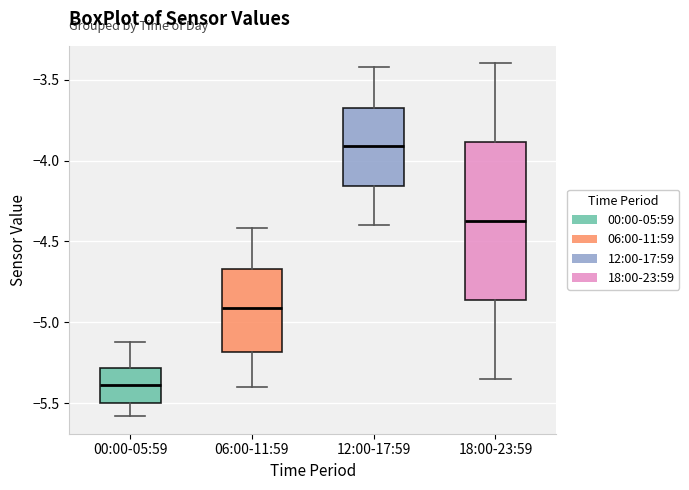

Where does the upper whisker of the box for 12:00-17:59 end on the y-axis? The values are not printed on the chart, so give them approximately, as read against the axis.

-3.40